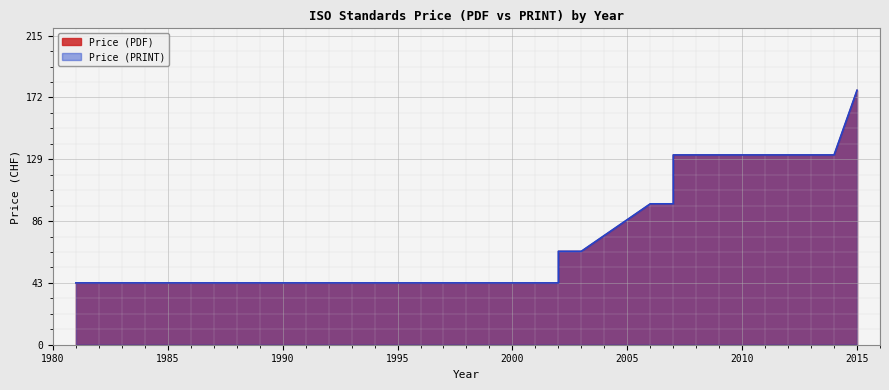

How many values in the Price (PDF) series are below 65?

13